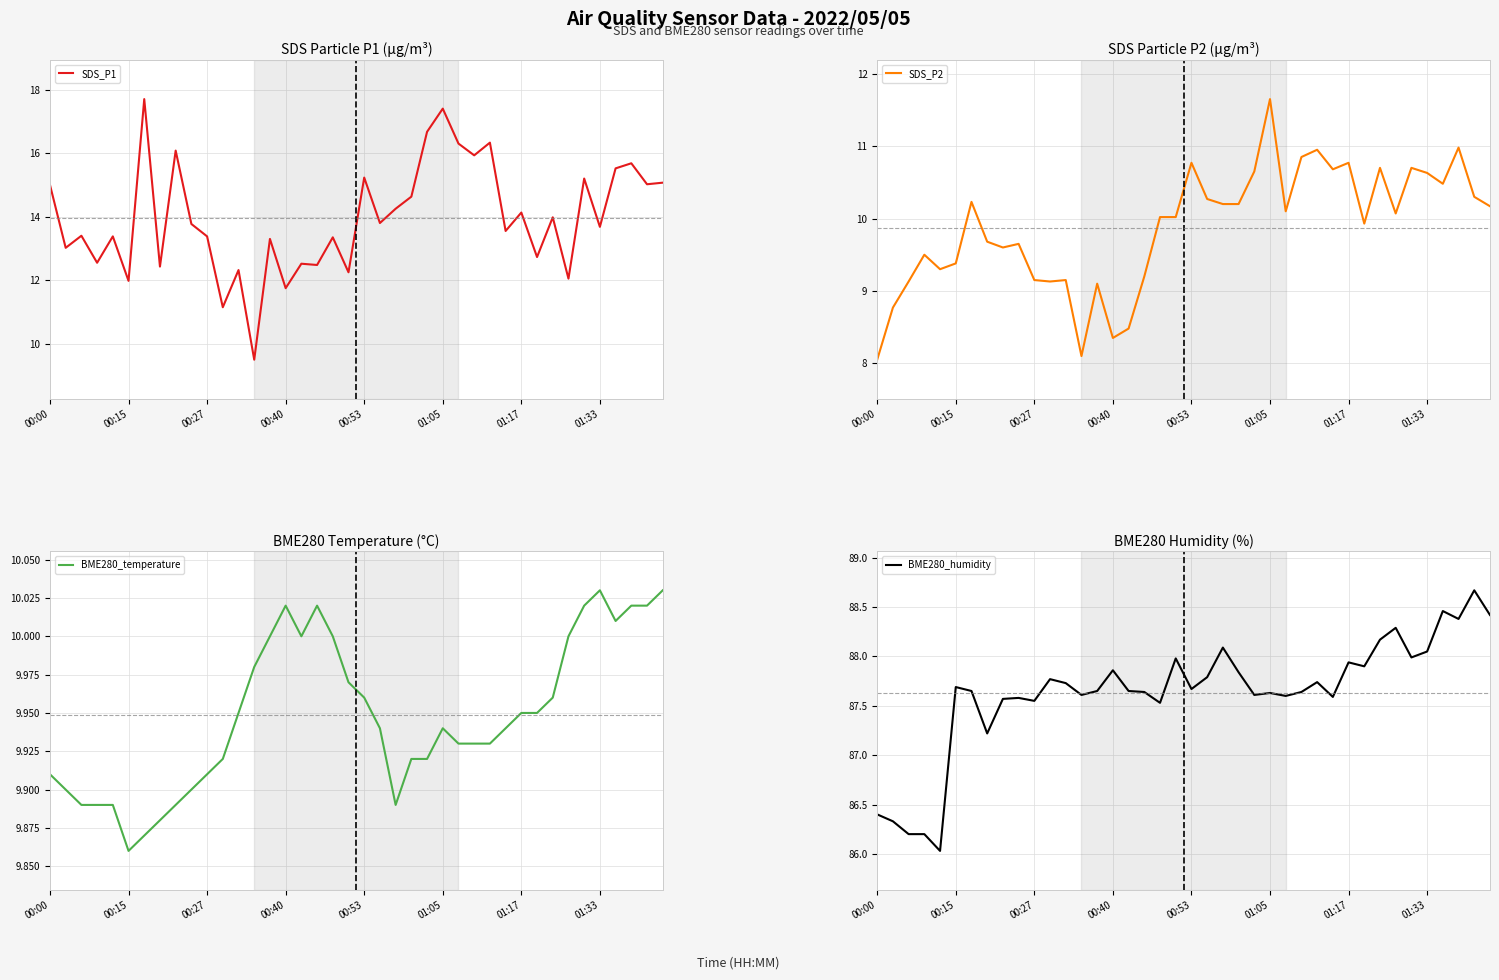

What is the lowest value of the SDS_P1 series?

9.5